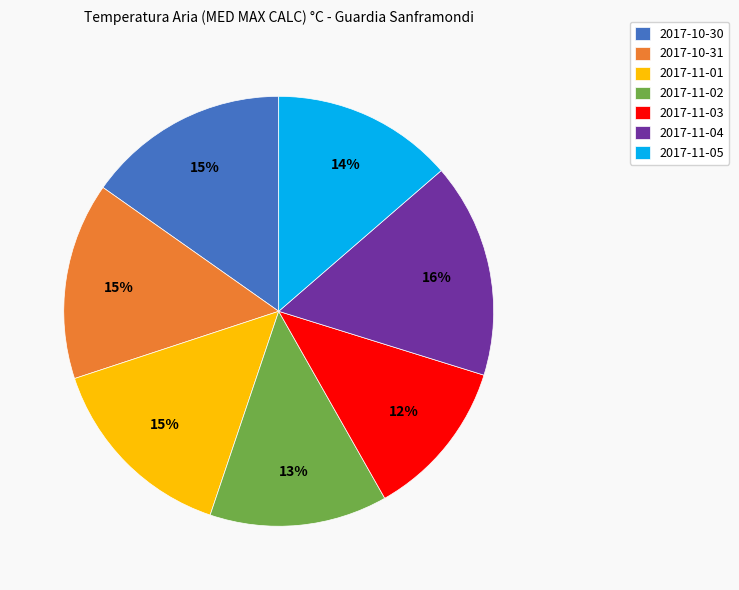

Combined, do 2017-11-02 and 2017-11-05 account for over 50%?

No